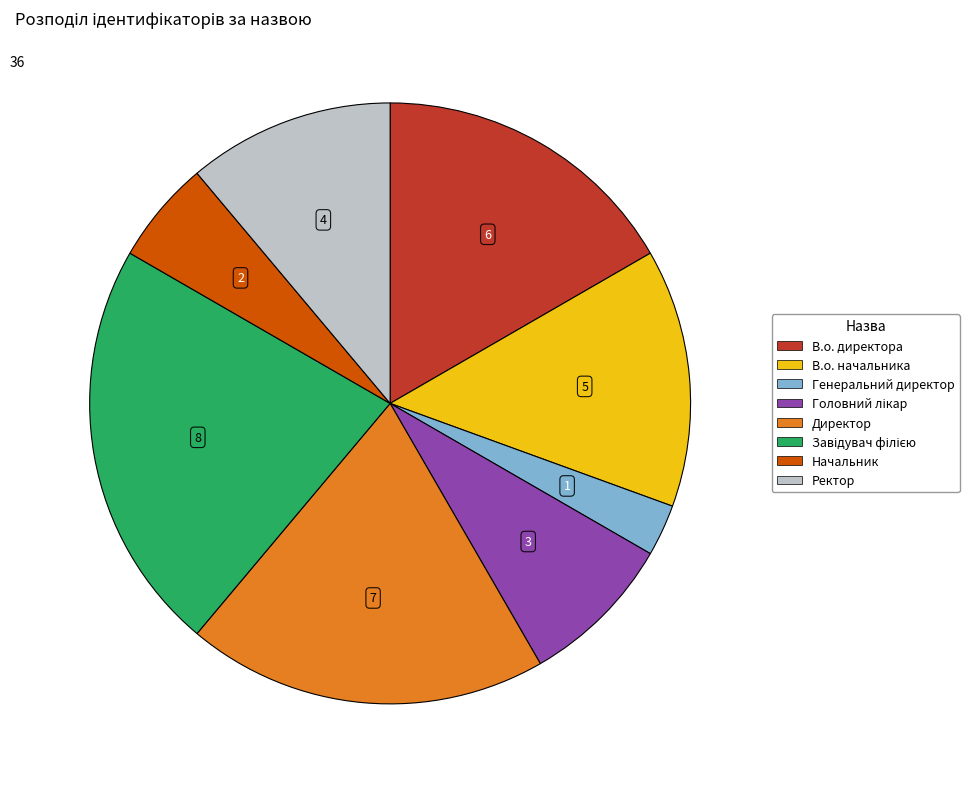

Which slice is the smallest?

Генеральний директор